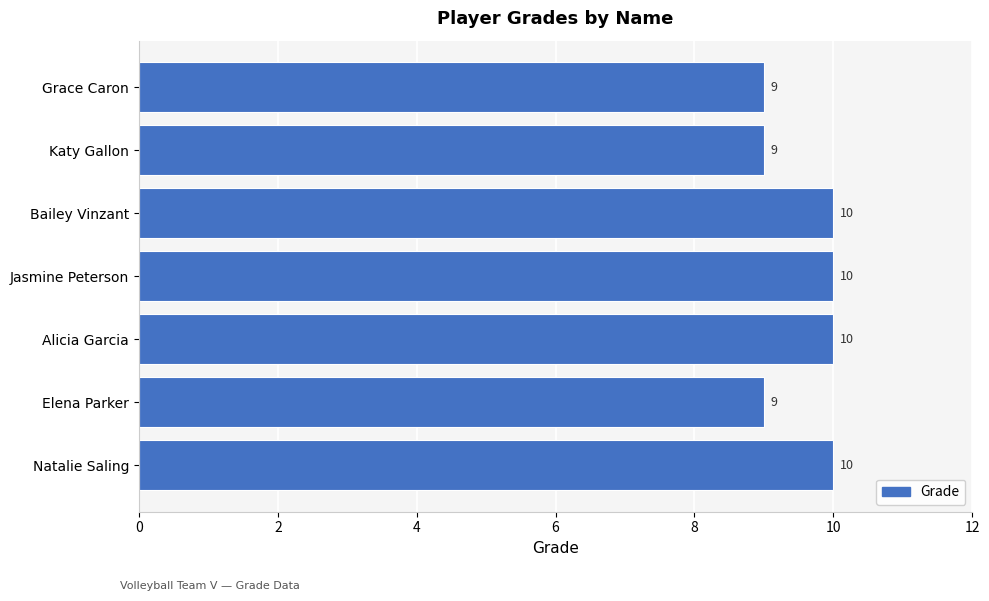

Reading bottom to top, list all the values displayed in this chart.

Natalie Saling=10	Elena Parker=9	Alicia Garcia=10	Jasmine Peterson=10	Bailey Vinzant=10	Katy Gallon=9	Grace Caron=9